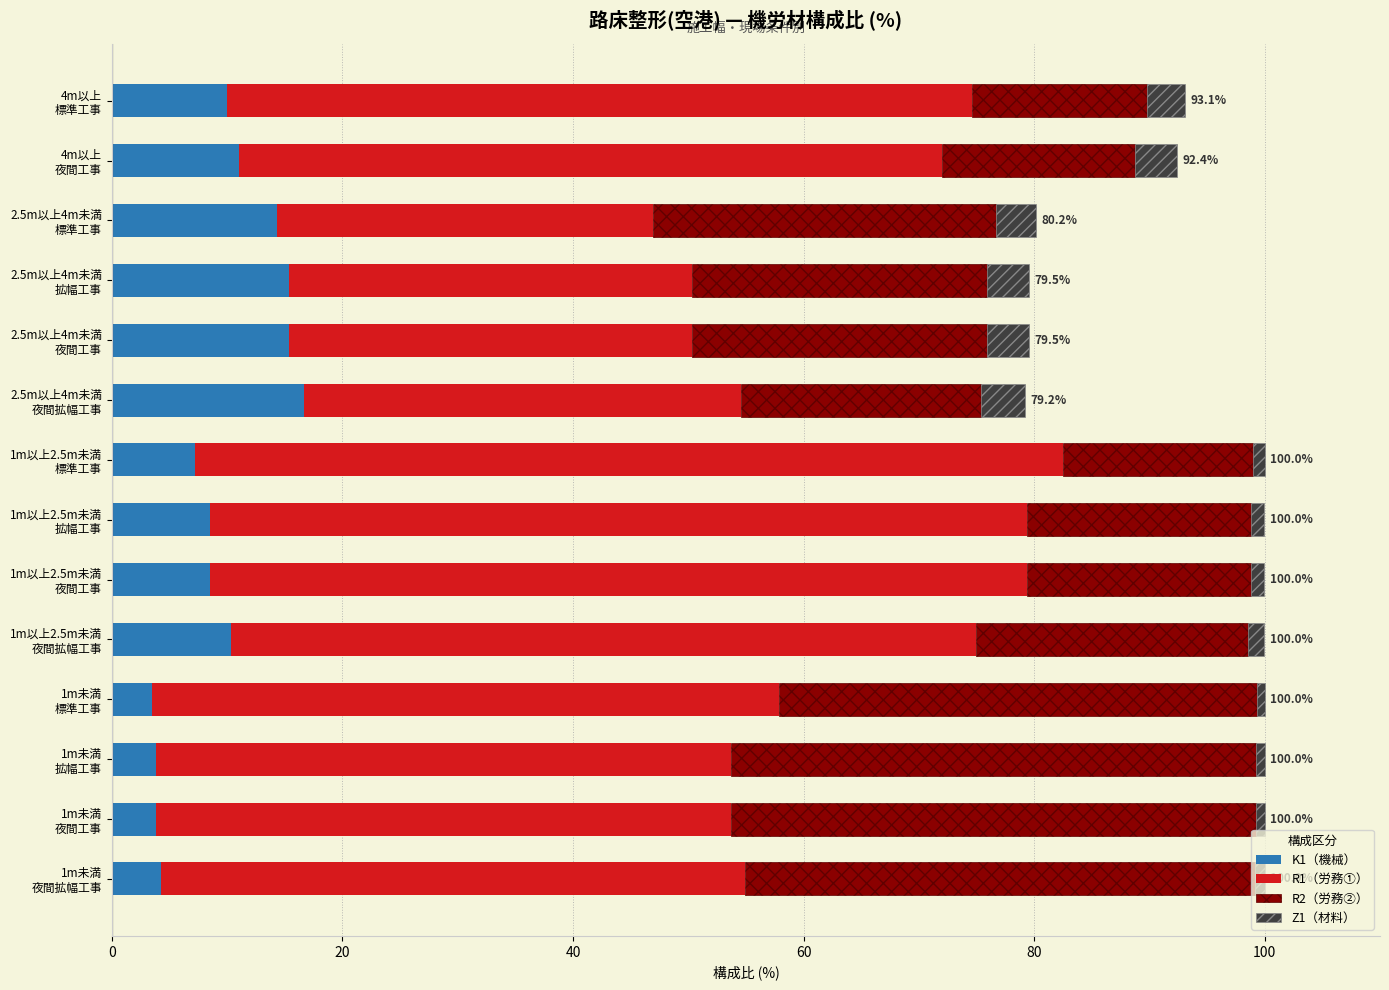

What is the lowest value of the K1（機械） series?

3.5